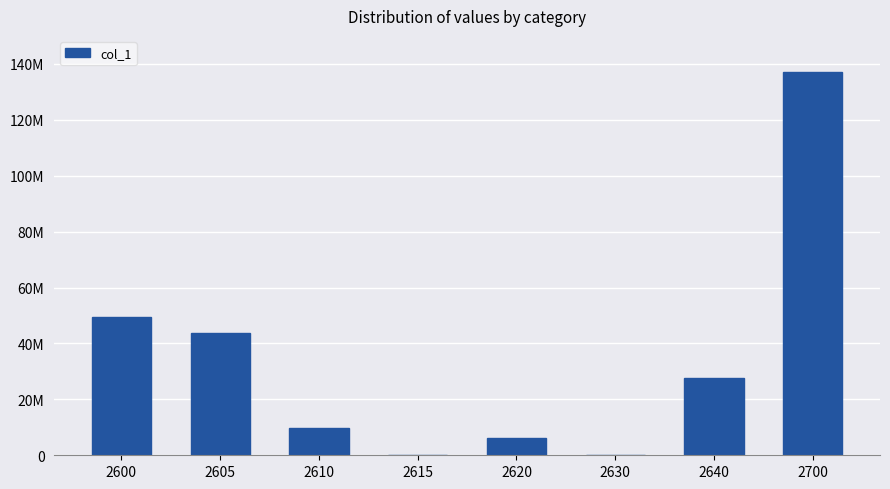

Are the bars horizontal?

No